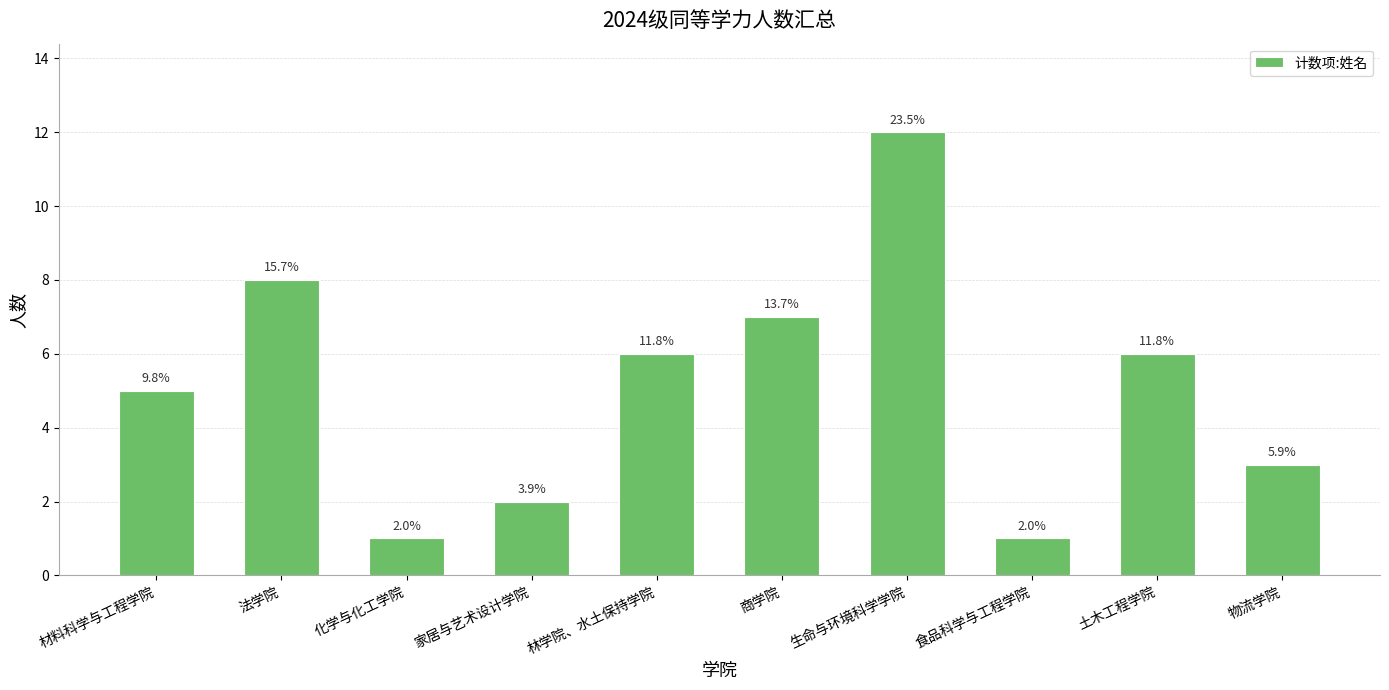

True or false: the data shows 18 at 生命与环境科学学院.

False